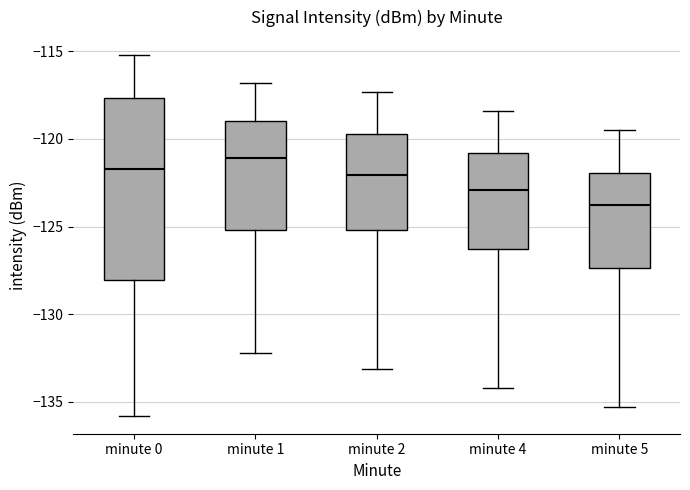

Reading left to right, transcribe this box plot: for each box, give where its median line is, the range the box spans, and where its two whiskers end, as read against the y-axis. The values are not printed on the chart, so give them approximately, as read against the axis.

minute 0: median -121.5, box -128.0 to -117.5, whiskers -136.0 to -115.0
minute 1: median -121.0, box -125.0 to -119.0, whiskers -132.0 to -117.0
minute 2: median -122.0, box -125.0 to -119.5, whiskers -133.0 to -117.5
minute 4: median -123.0, box -126.5 to -121.0, whiskers -134.0 to -118.5
minute 5: median -123.5, box -127.5 to -122.0, whiskers -135.5 to -119.5